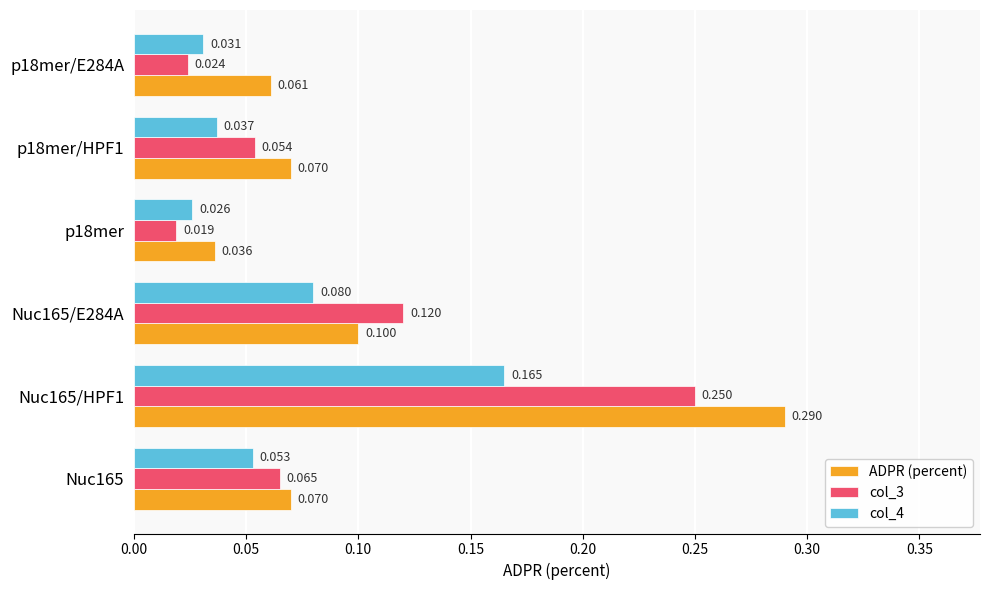

Which series has the largest total across all categories?

ADPR (percent)